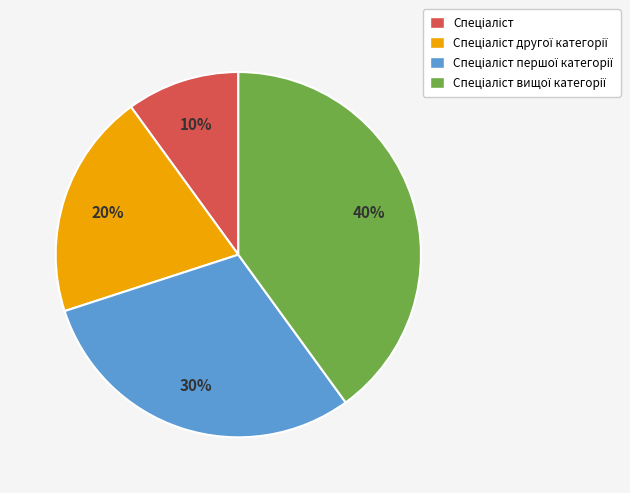

Is there a majority slice in this chart?

No